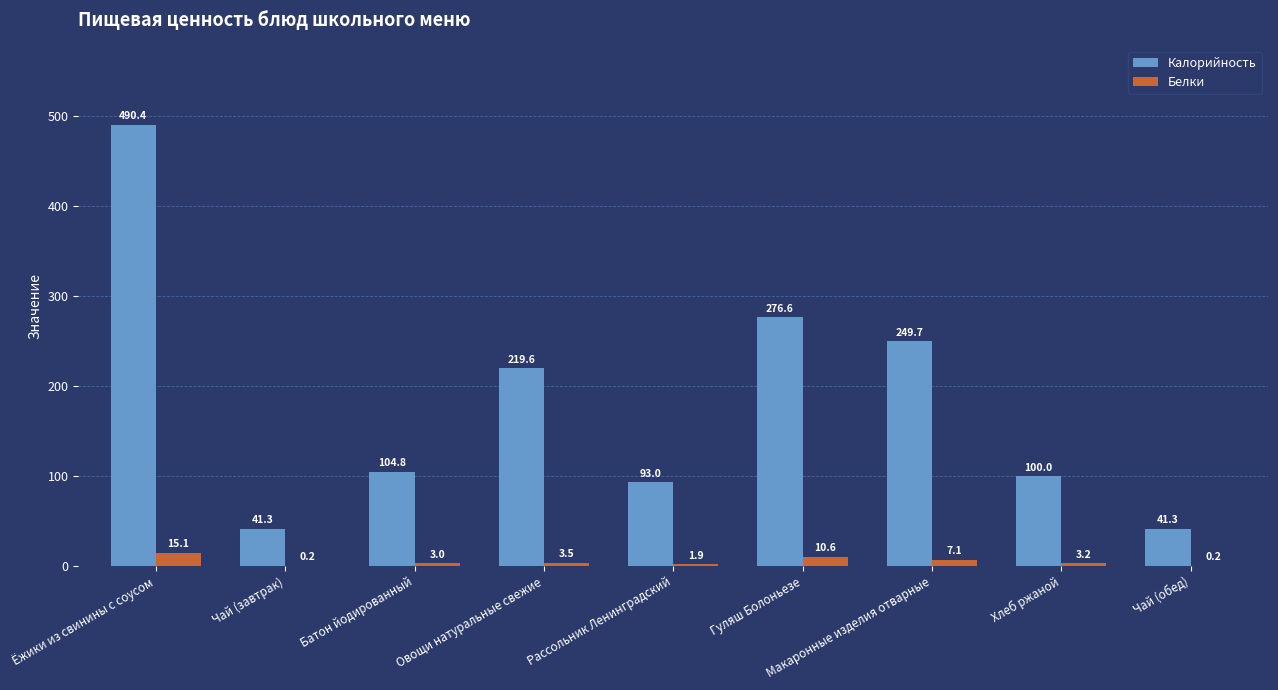

What is the sum of all Калорийность values?

1616.7